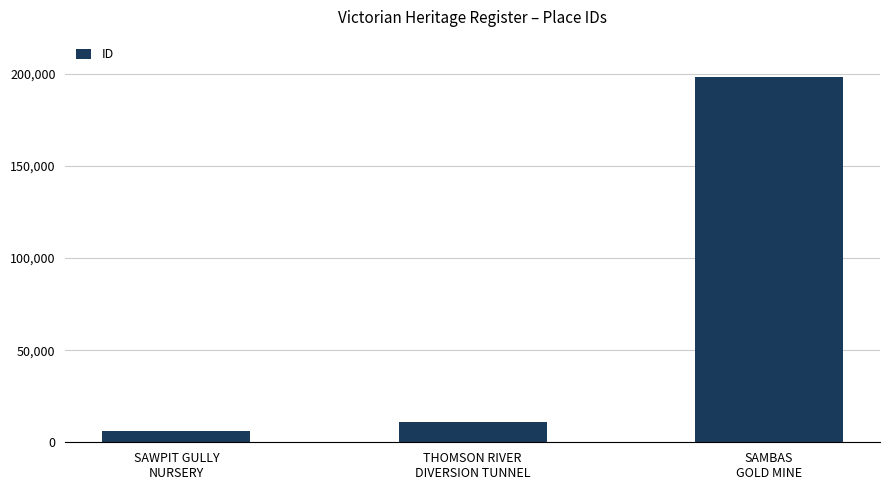

The value at SAMBAS
GOLD MINE is 52896. True or false?

False